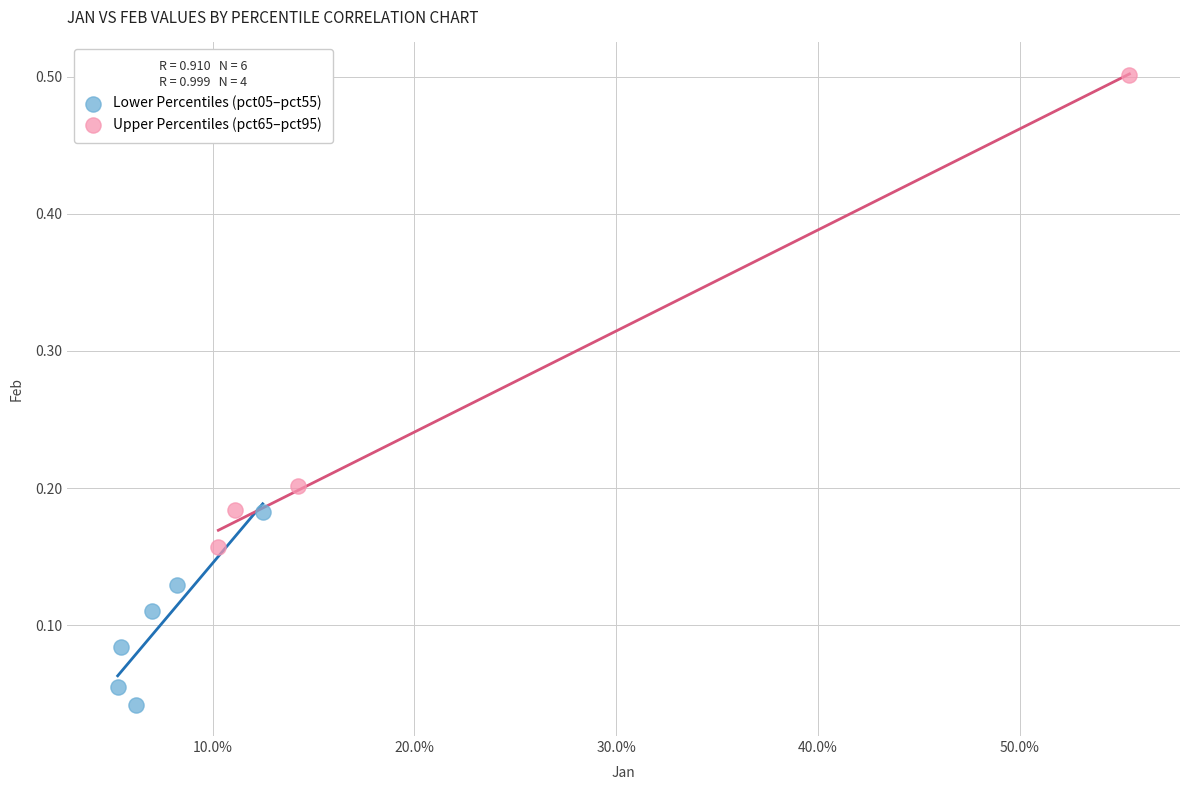

Which series has the largest Y range (max minus min)?

Upper Percentiles (pct65–pct95)